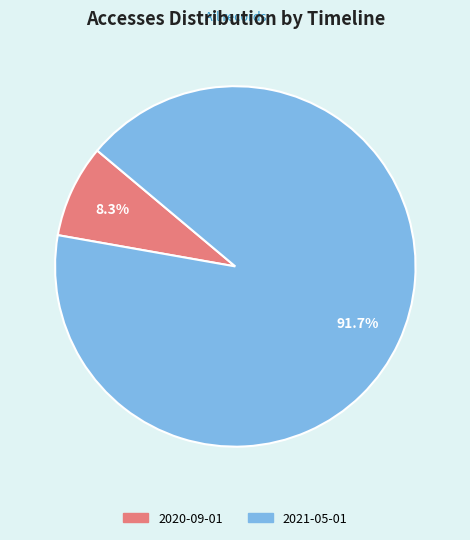

What is the largest slice in the pie chart?

2021-05-01